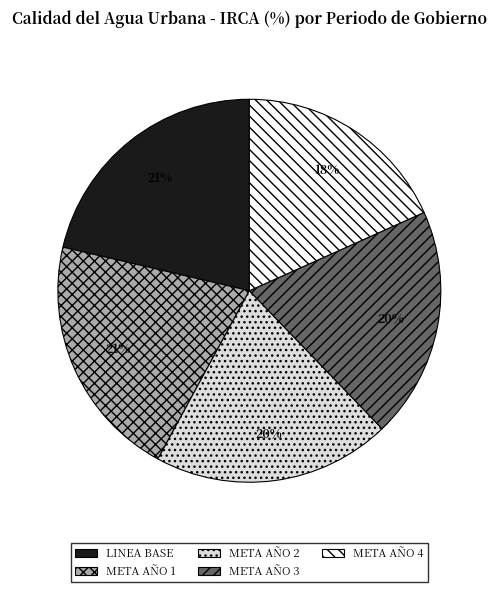

To the nearest percent, what is the combined percentage of META AÑO 4 and META AÑO 2?

38%